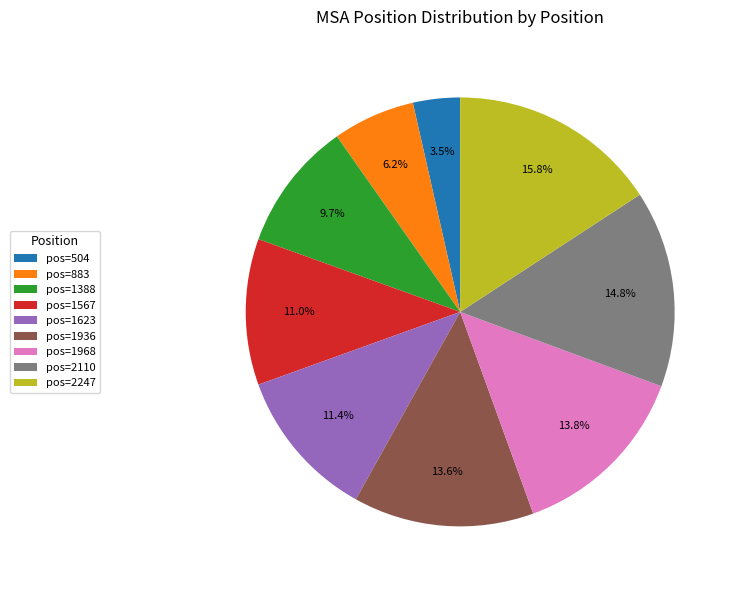

Does pos=1567 represent more than half of the total?

No